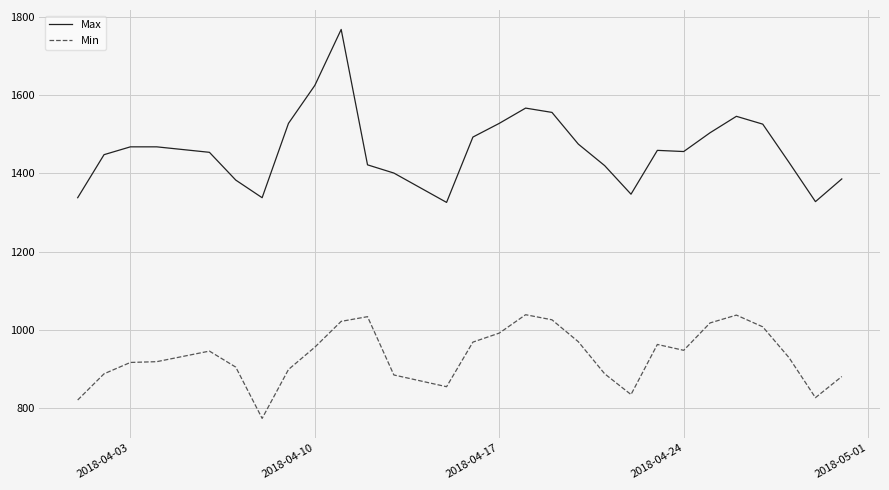

What is the smallest value displayed?

774